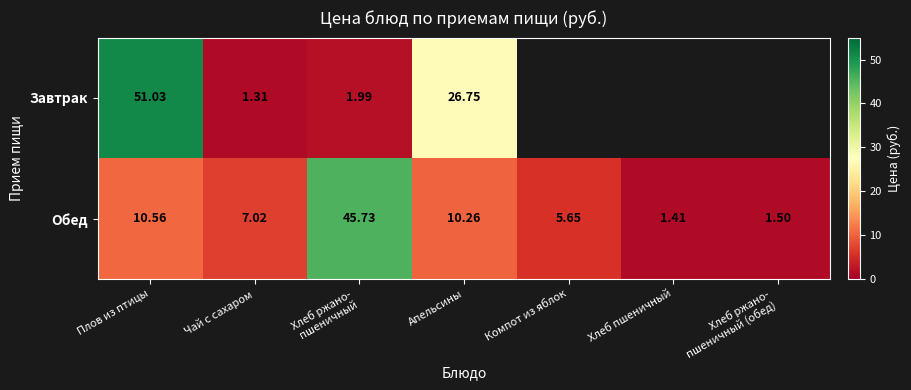

Which label corresponds to the largest value in the chart?

Плов из птицы